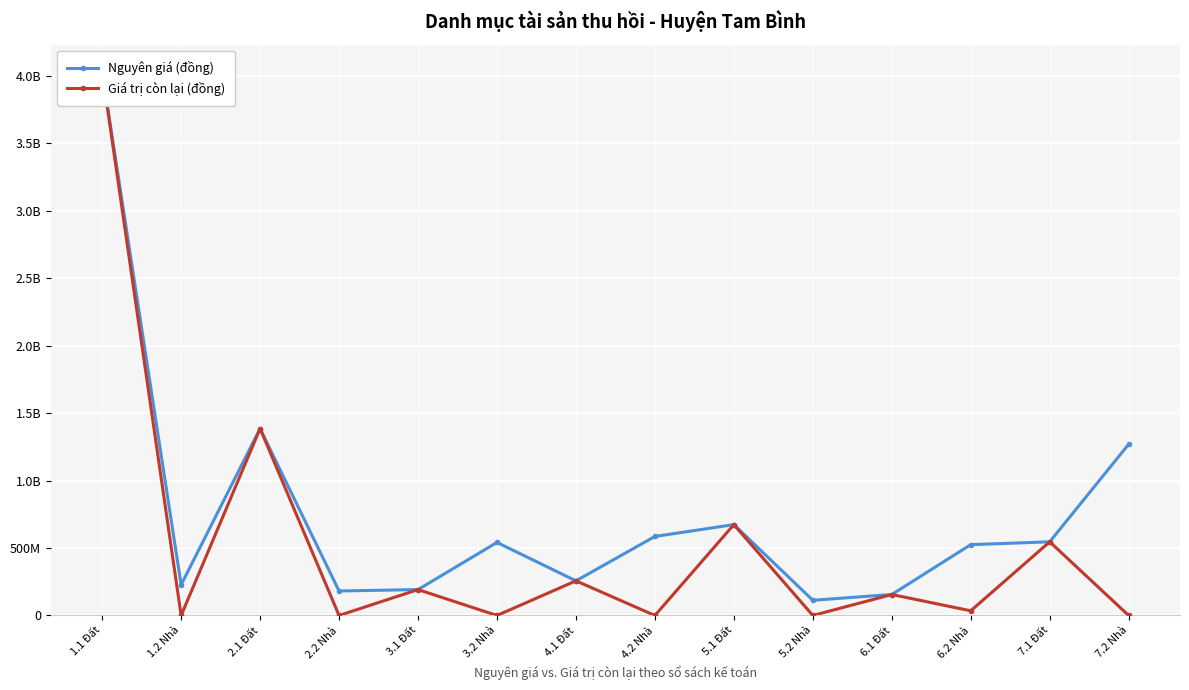

What is the spread (max minus min) of values at 4.2 Nhà?

586000000